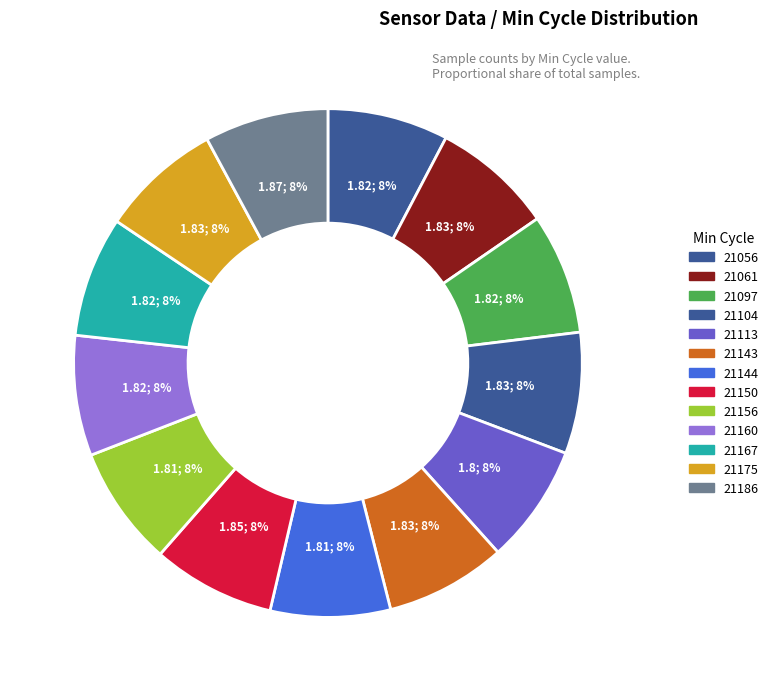

How many segments does this pie chart have?

13